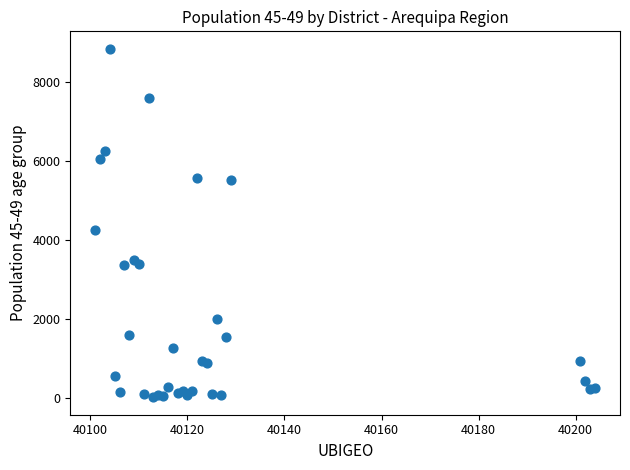

What Y value in the scatter plot is closest to 4439?

4252